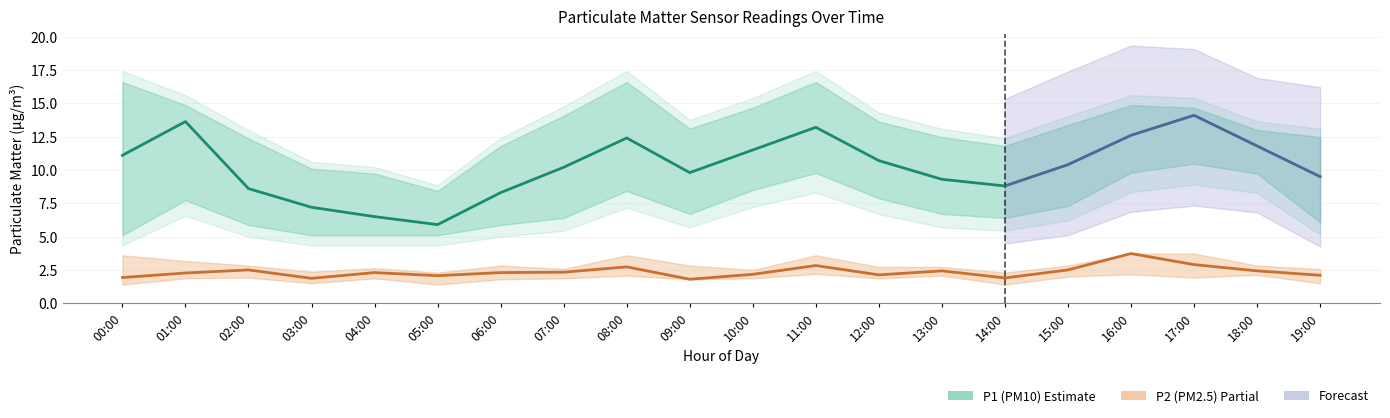

What is the maximum value for P2 (PM2.5) estimate?

3.7